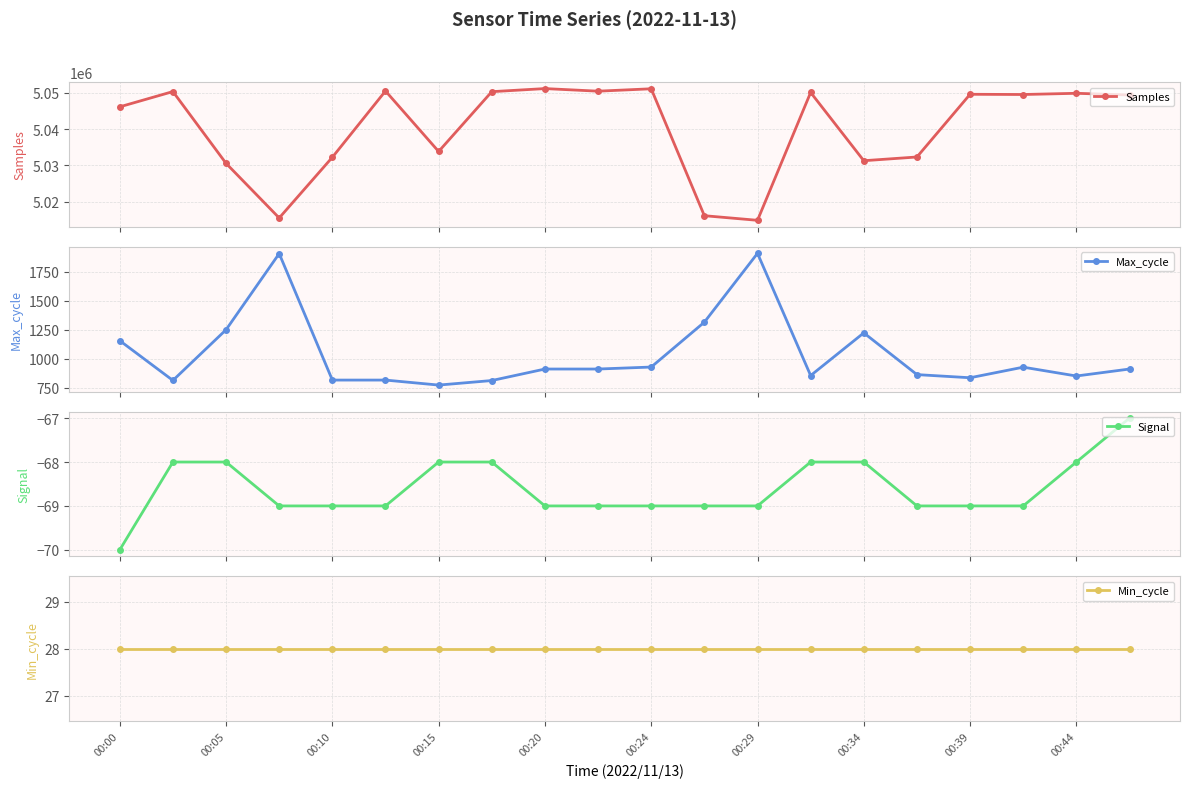

True or false: Min_cycle and Signal cross at least once.

False